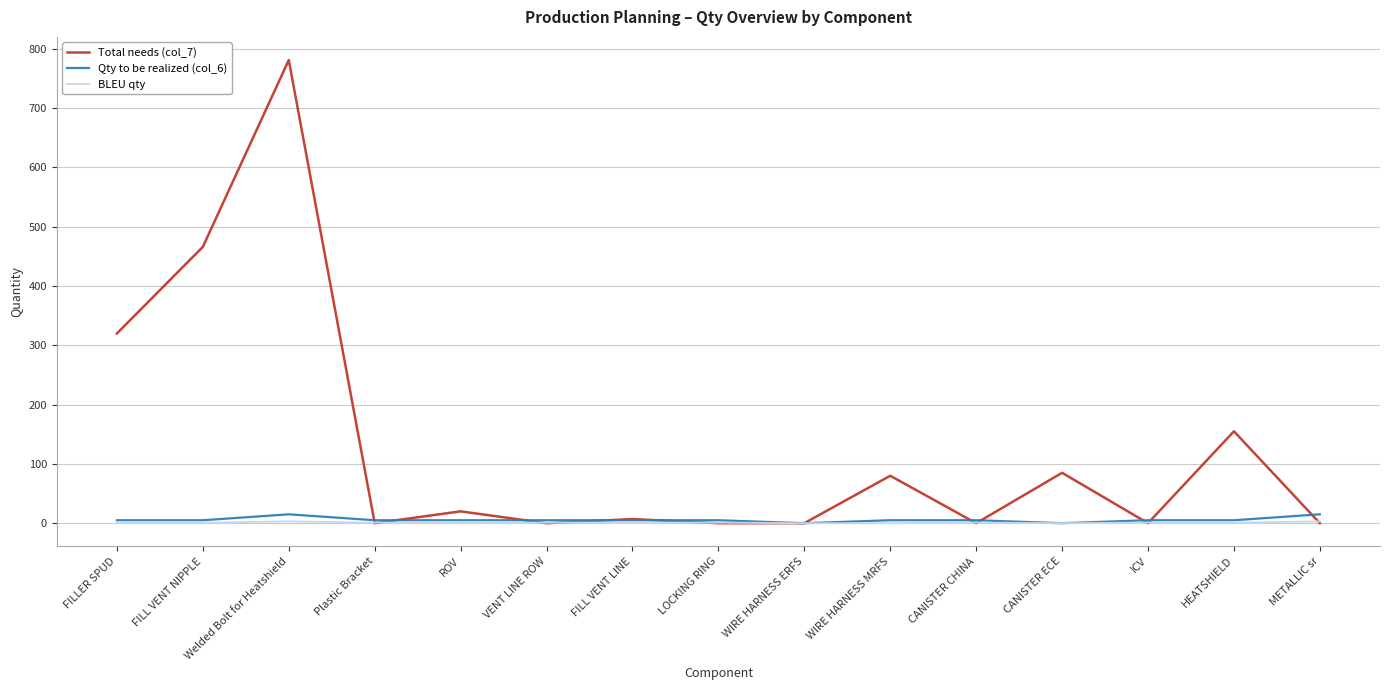

Is the value of BLEU qty at HEATSHIELD greater than the value of Total needs (col_7) at Welded Bolt for Heatshield?

No